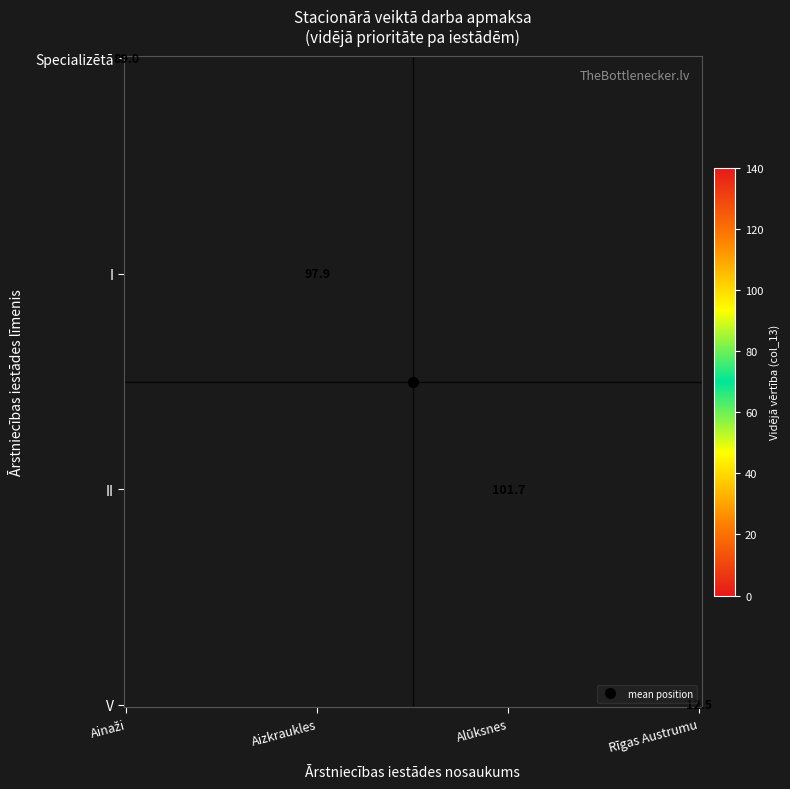

What is the average value of the I series?

26.2